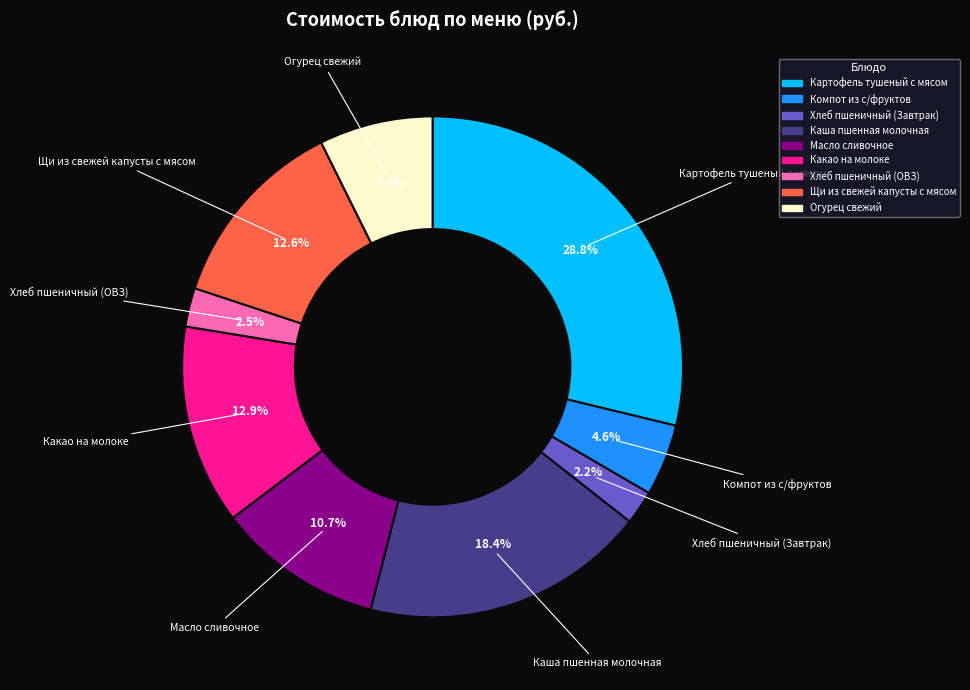

To the nearest percent, what is the average slice percentage?

11%